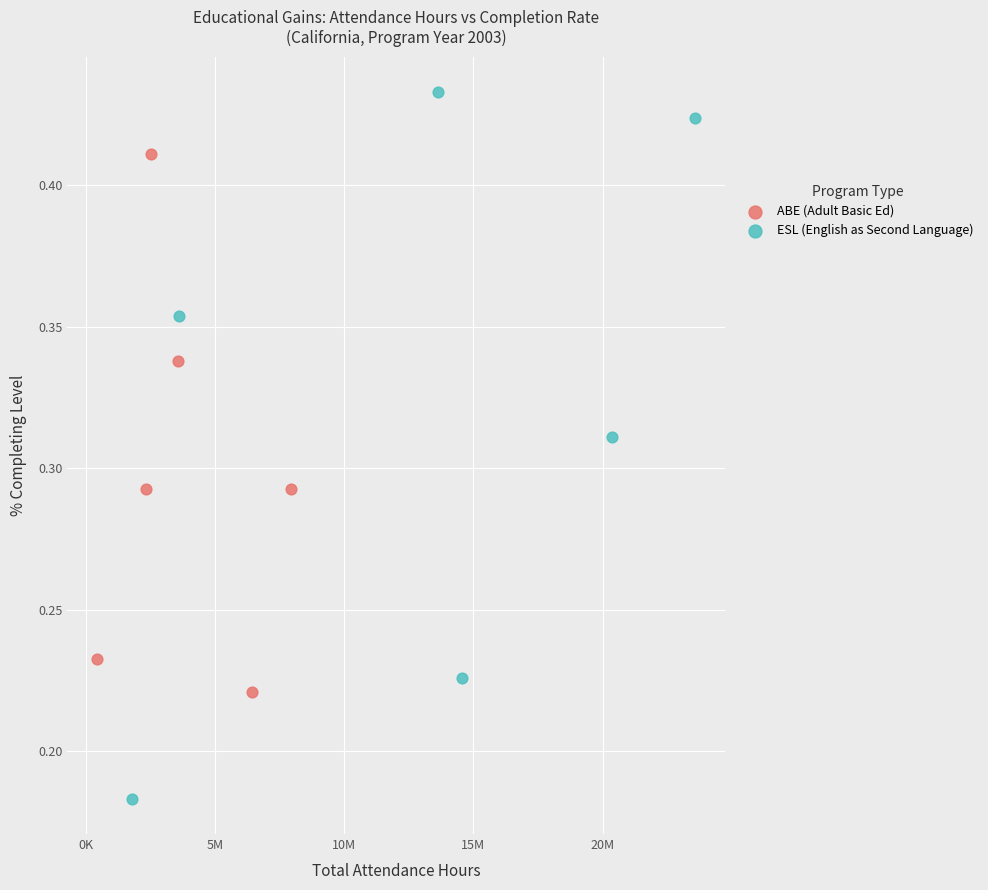

Which series has the widest spread of Y values?

ESL (English as Second Language)